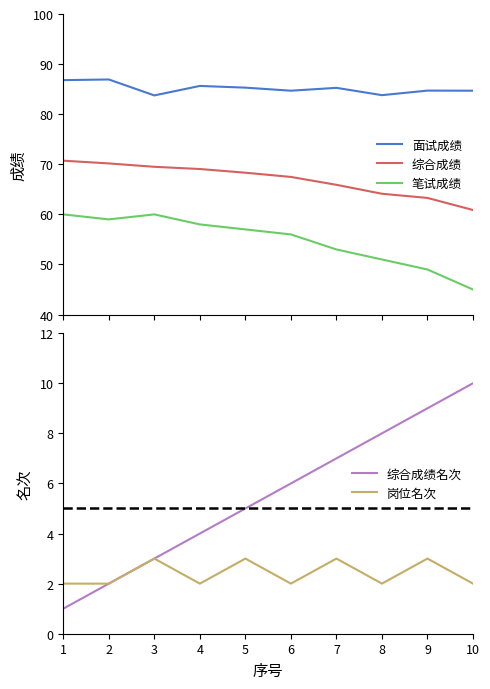

True or false: 笔试成绩 and 面试成绩 cross at least once.

False